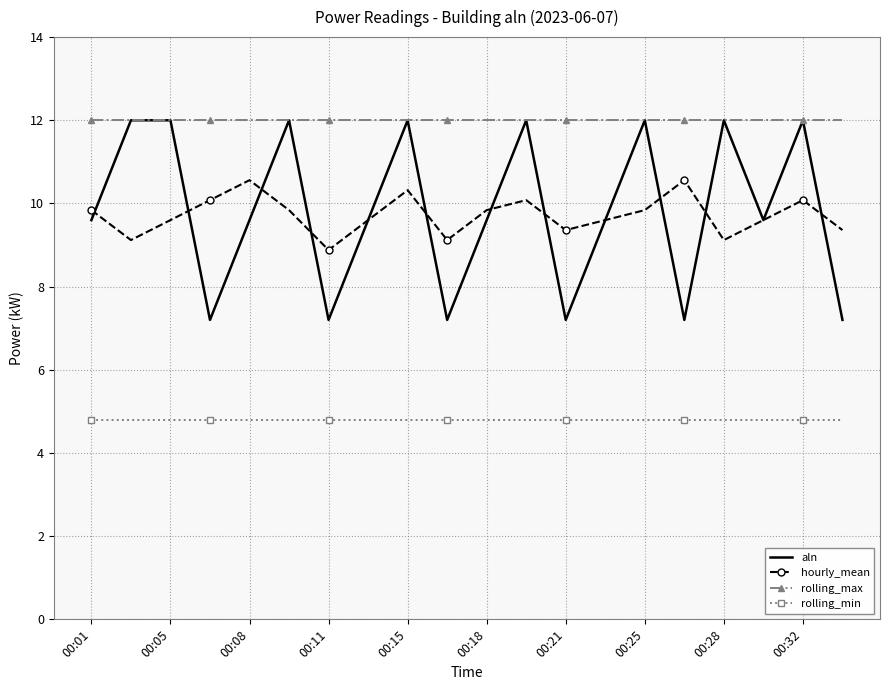

What is the maximum value for aln?

12.0